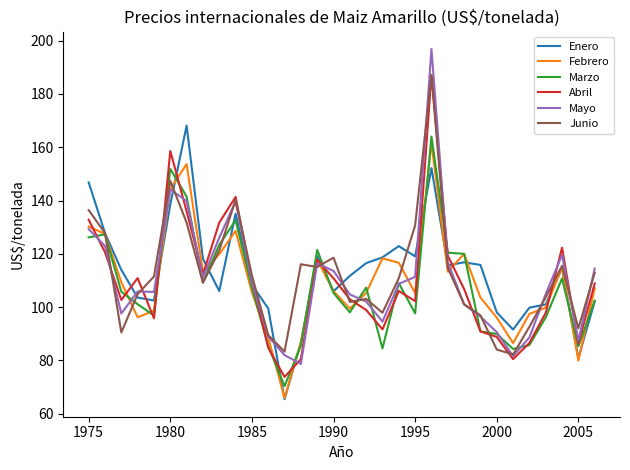

Which series has the largest range (max minus min)?

Mayo